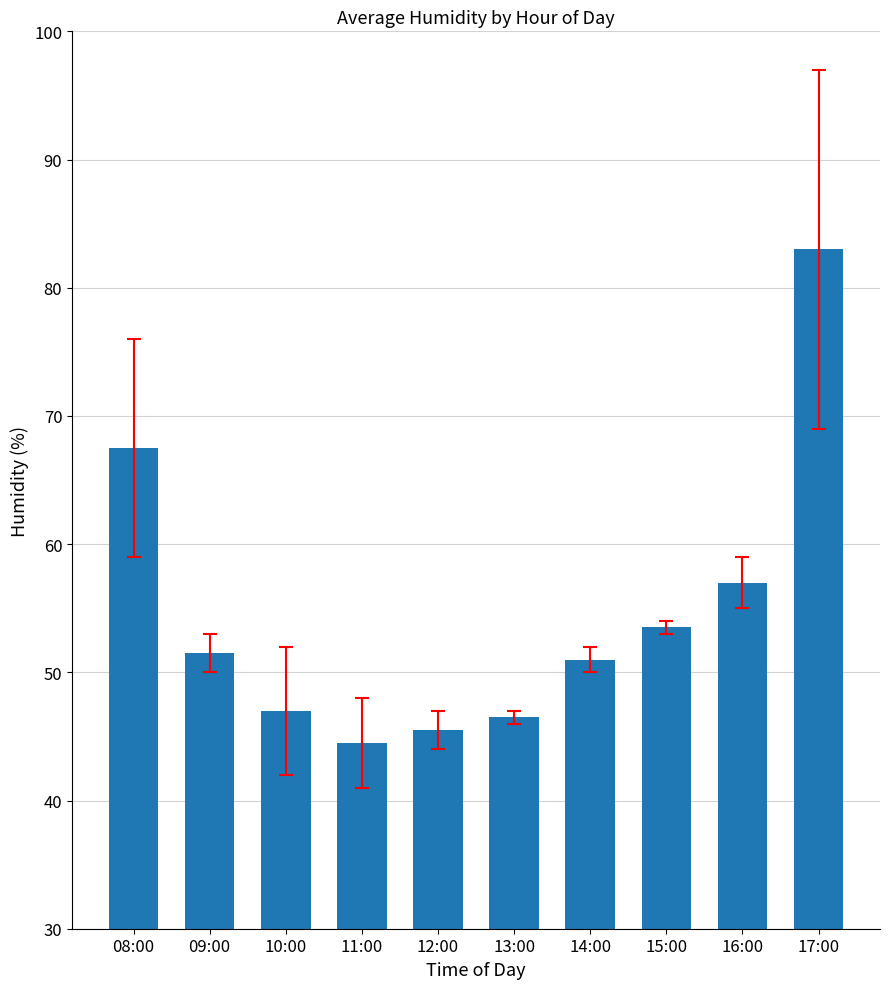

True or false: the data shows 73.4 at 13:00.

False